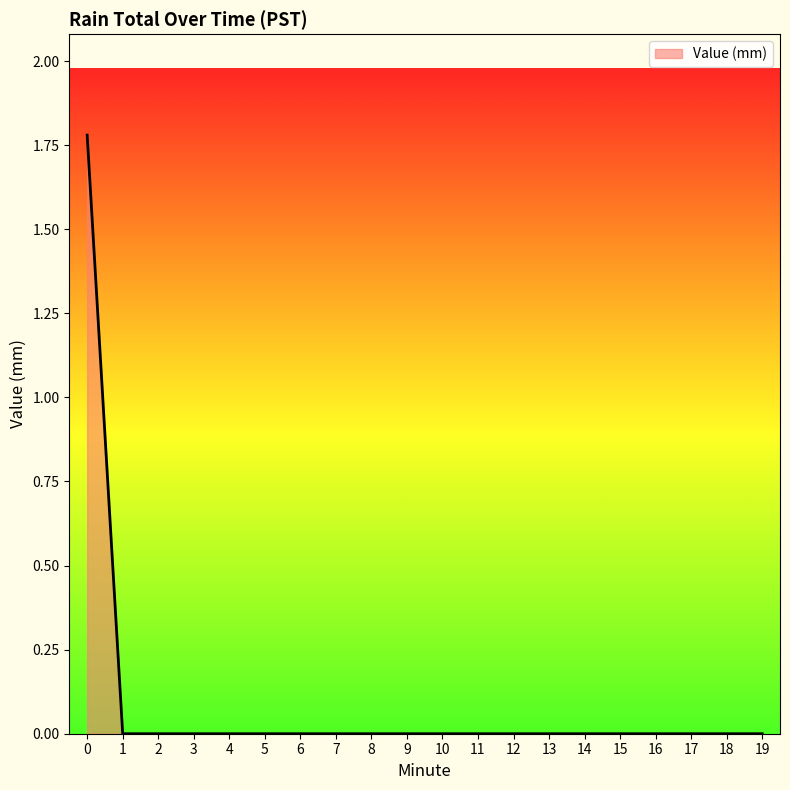

The chart shows a value of 0.0 at 5. True or false?

True